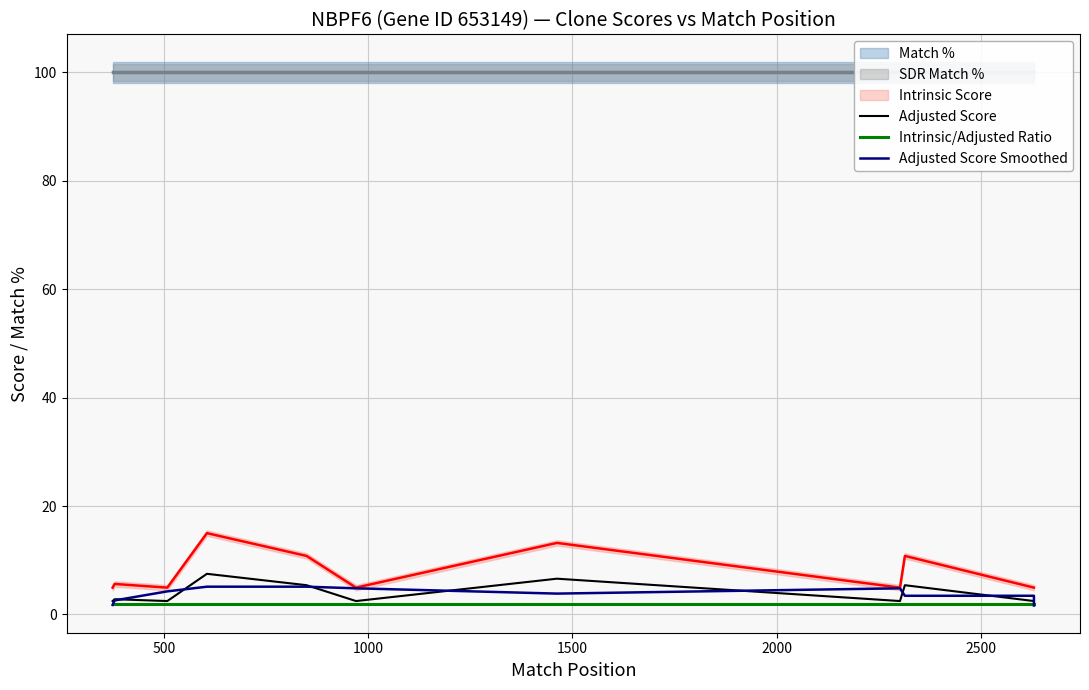

True or false: Adjusted Score Smoothed has more than 2 interior local peaks.

False